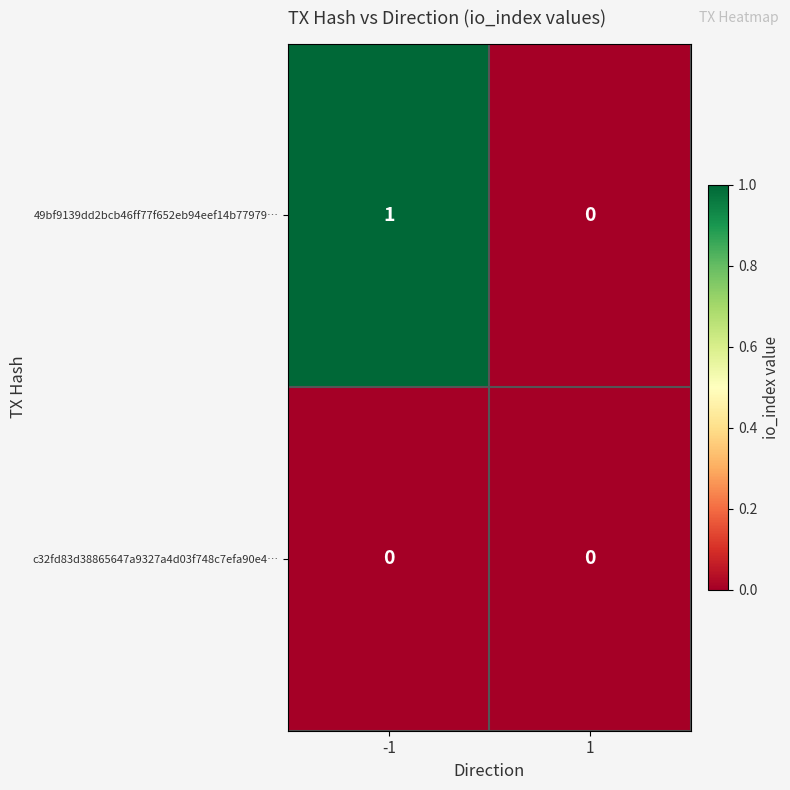

Reading left to right, list all the values displayed in this chart.

49bf9139dd2bcb46ff77f652eb94eef14b77979…: 1	0
c32fd83d38865647a9327a4d03f748c7efa90e4…: 0	0